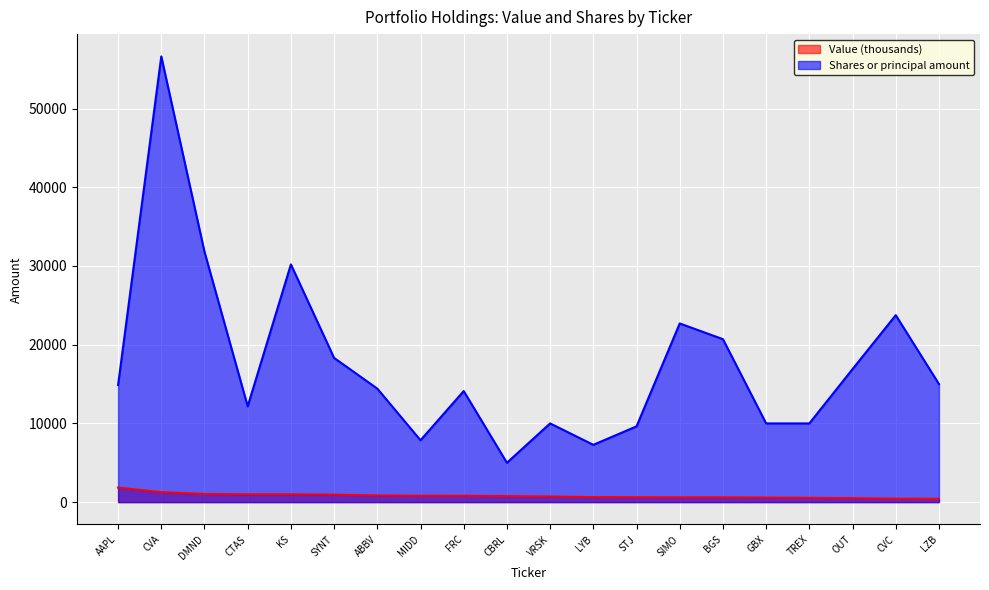

Between ABBV and VRSK, which series saw the biggest shift?

Shares or principal amount